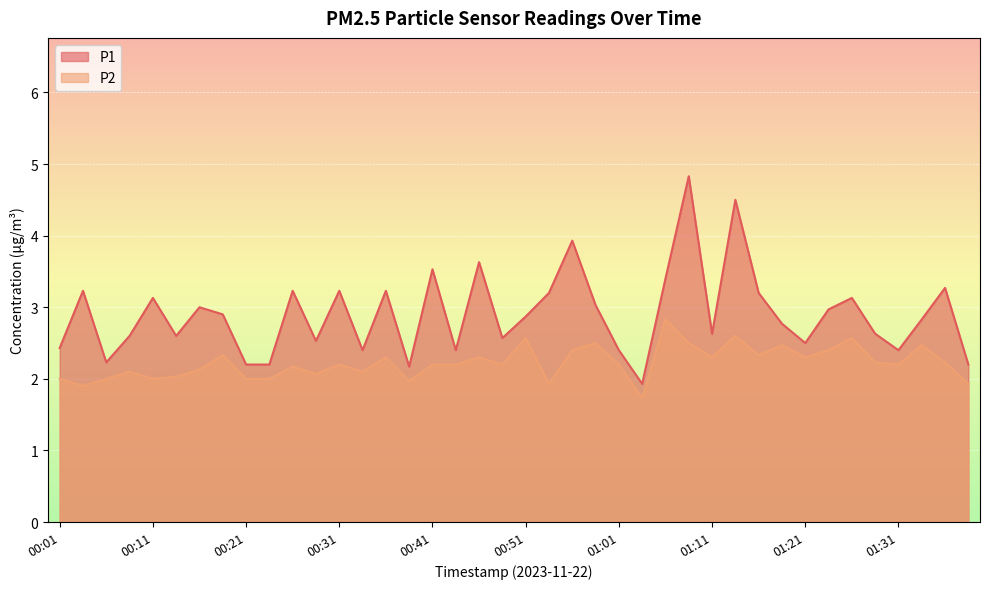

Which series has the largest total across all categories?

P1